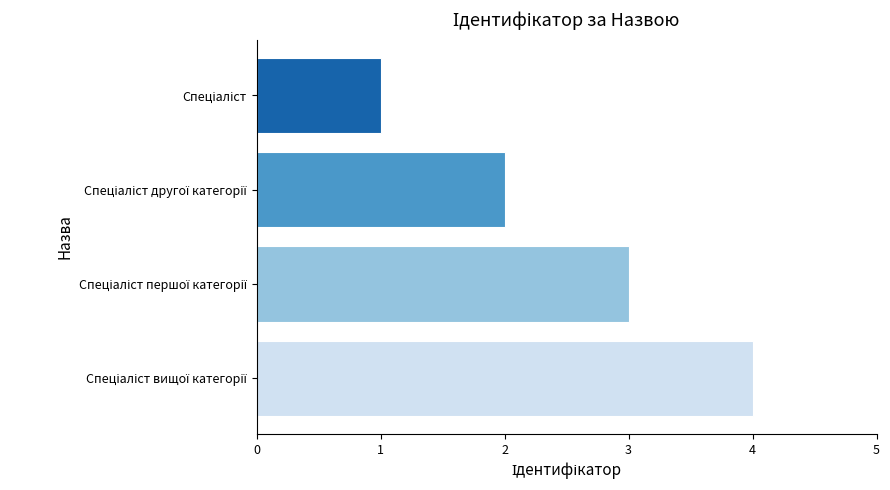

What is the sum of all values?

10